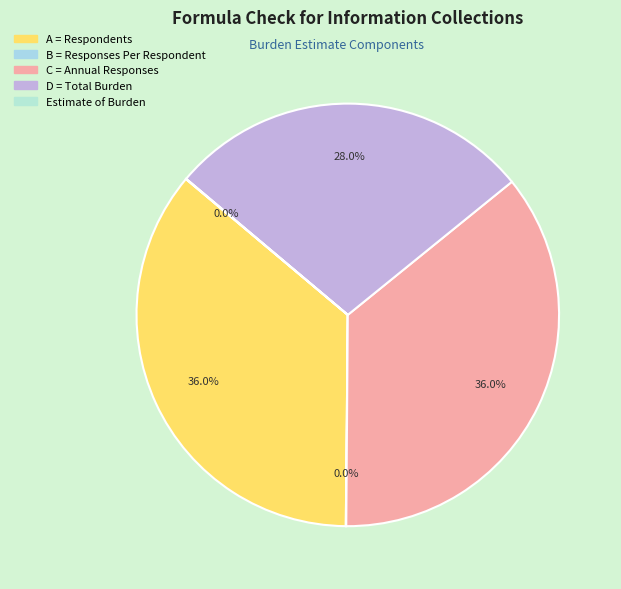

Which category has the smallest portion of the pie?

Estimate of Burden